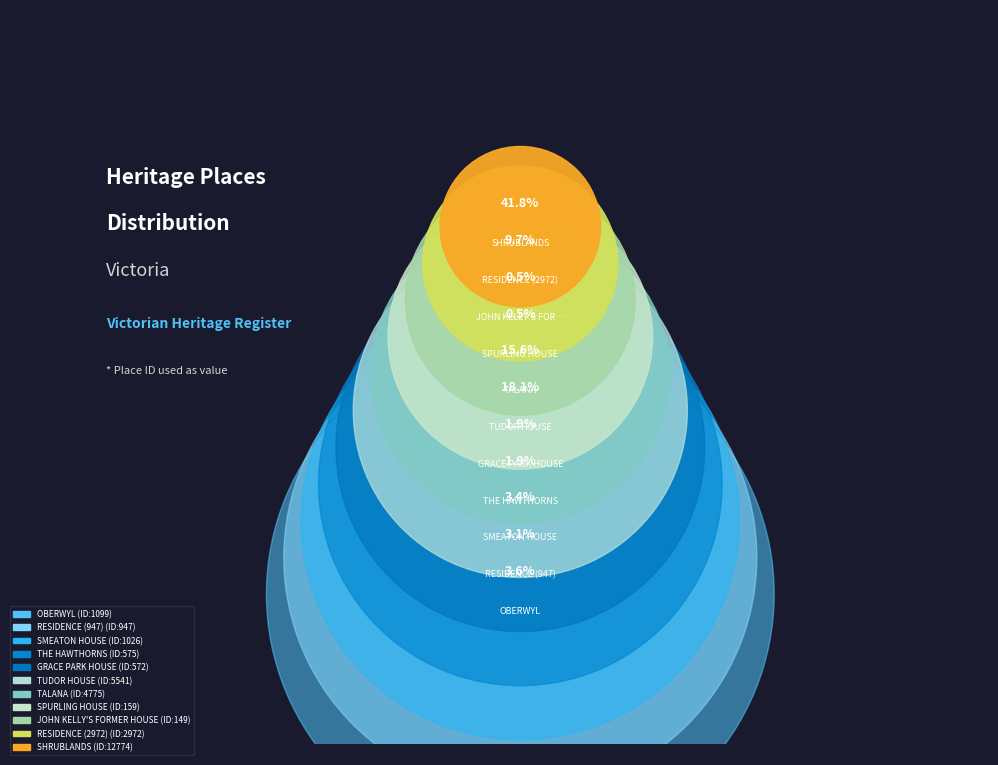

What is the largest slice in the pie chart?

SHRUBLANDS